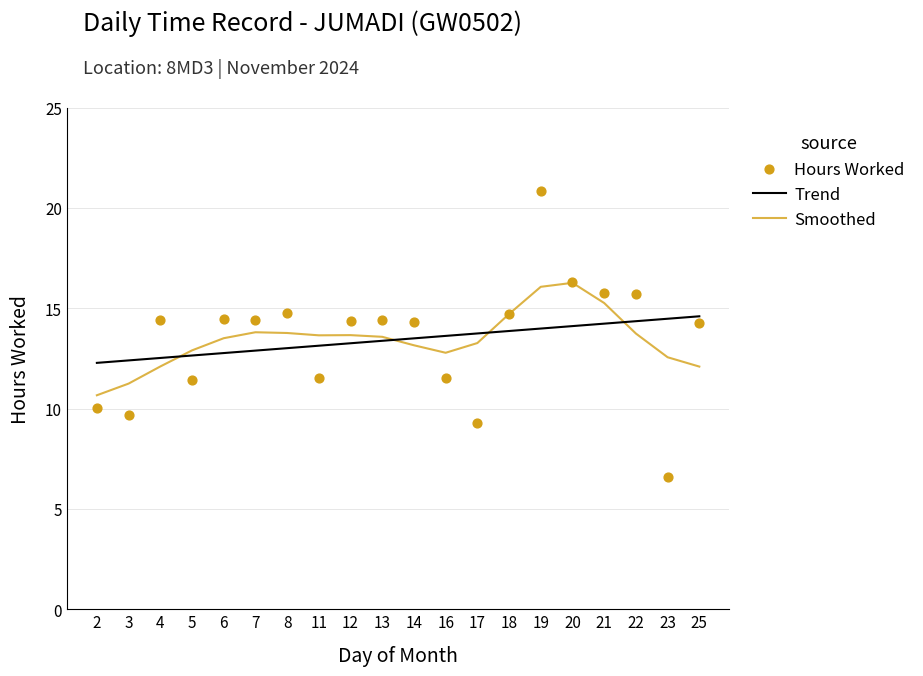

Between 13 and 21, which is larger?

21